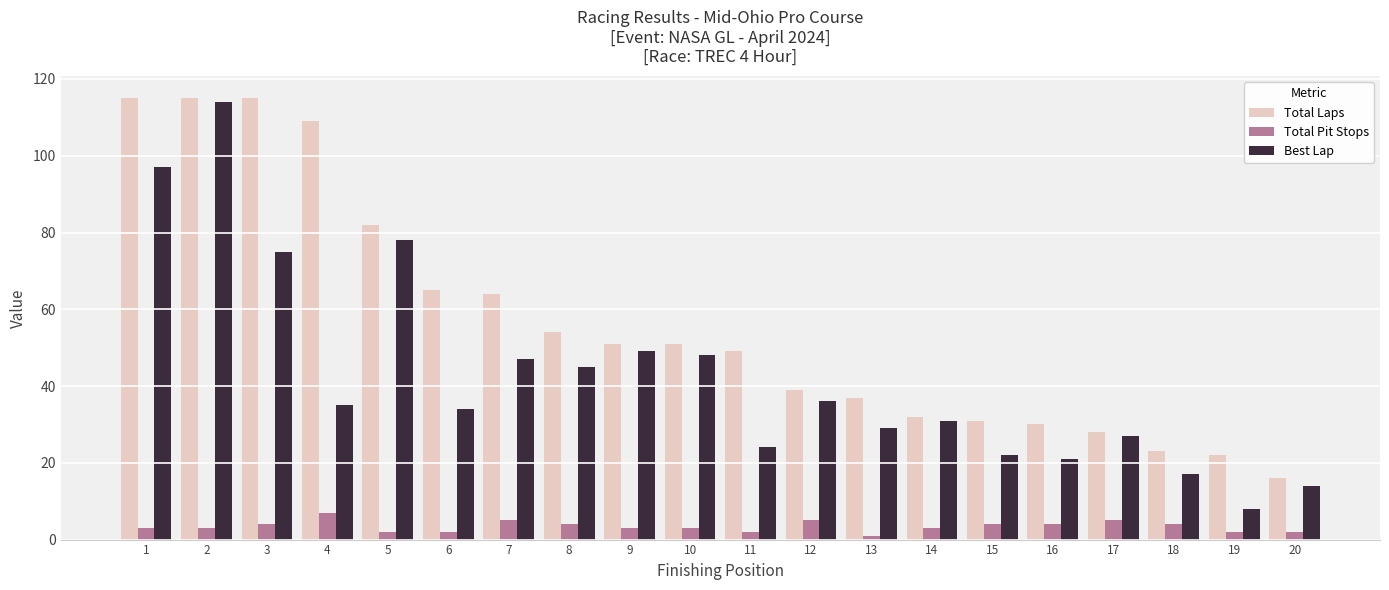

What is the value of the Total Pit Stops bar at the 11th from the left?

2